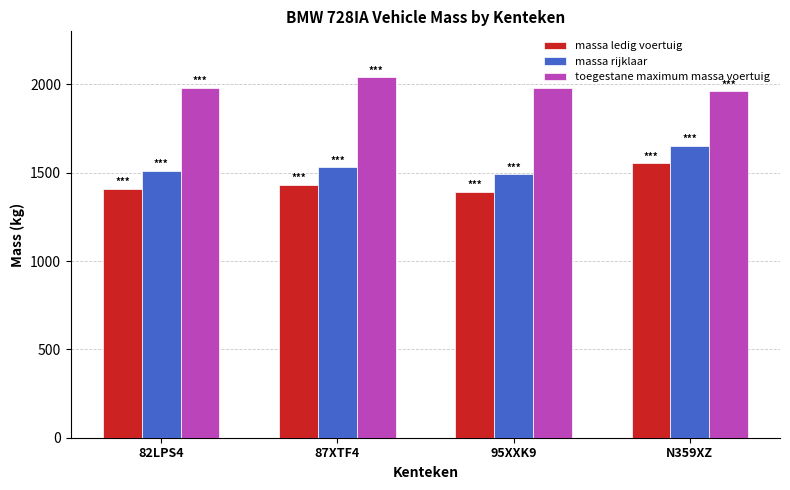

Count the massa rijklaar values in the range 1510 to 1653.

3